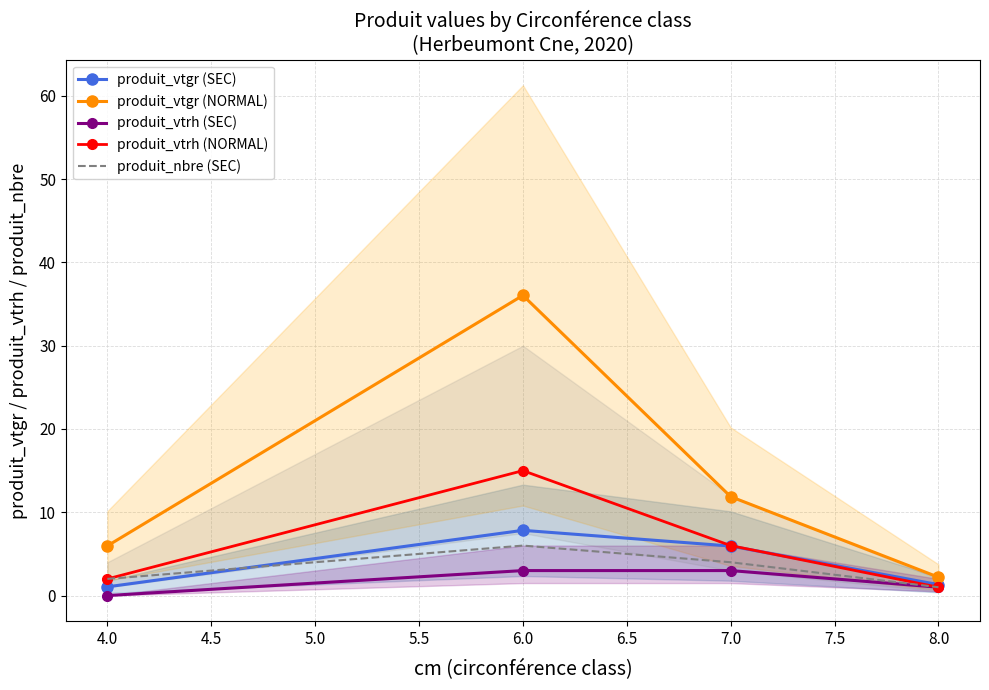

Where do produit_nbre (SEC) and produit_vtgr (SEC) first cross each other?

4.0 and 6.0